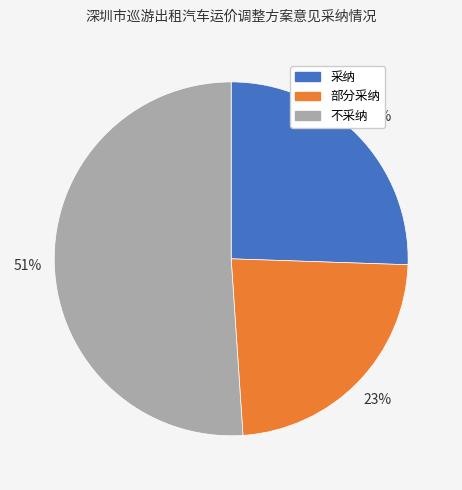

What percentage is the 部分采纳 slice, to the nearest percent?

23%